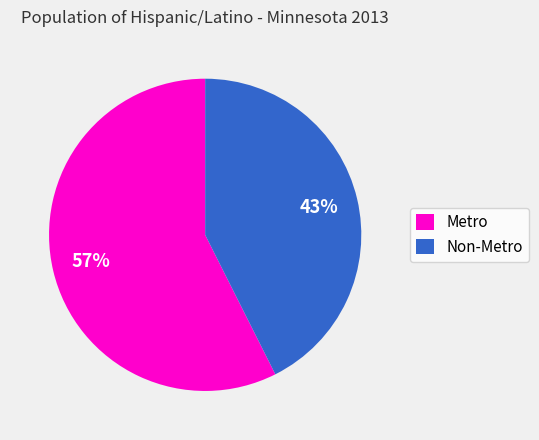

Is there a majority slice in this chart?

Yes